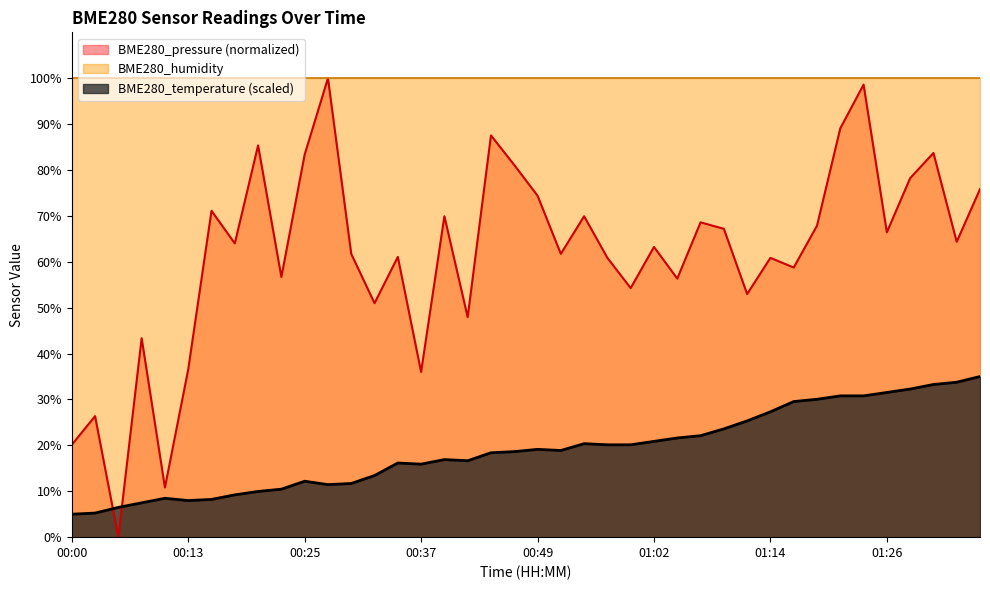

Rank the categories by BME280_pressure_kPa value from highest to lowest.

00:27, 01:24, 01:21, 00:44, 00:20, 01:31, 00:25, 00:47, 01:29, 01:36, 00:49, 00:15, 00:40, 00:54, 01:06, 01:19, 01:09, 01:26, 01:34, 00:18, 01:02, 00:30, 00:52, 00:35, 00:57, 01:14, 01:16, 00:22, 01:04, 00:59, 01:11, 00:32, 00:42, 00:08, 00:13, 00:37, 00:03, 00:00, 00:10, 00:05